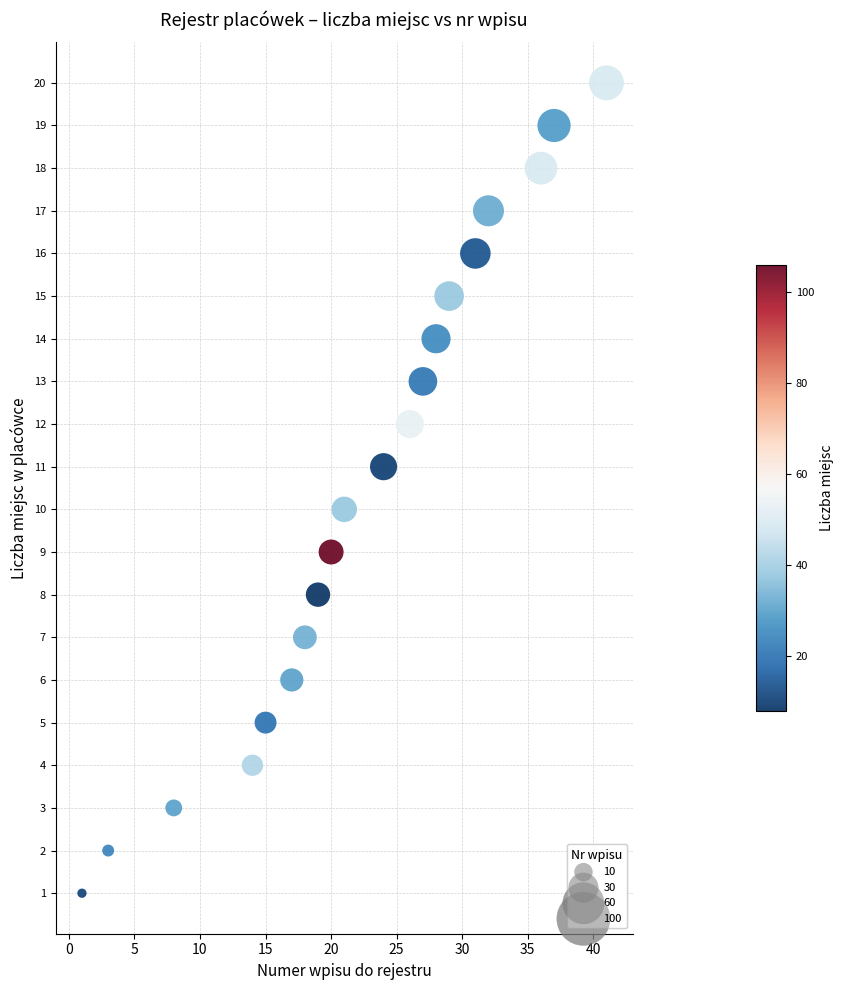

What is the range of Y values (max minus min)?

19